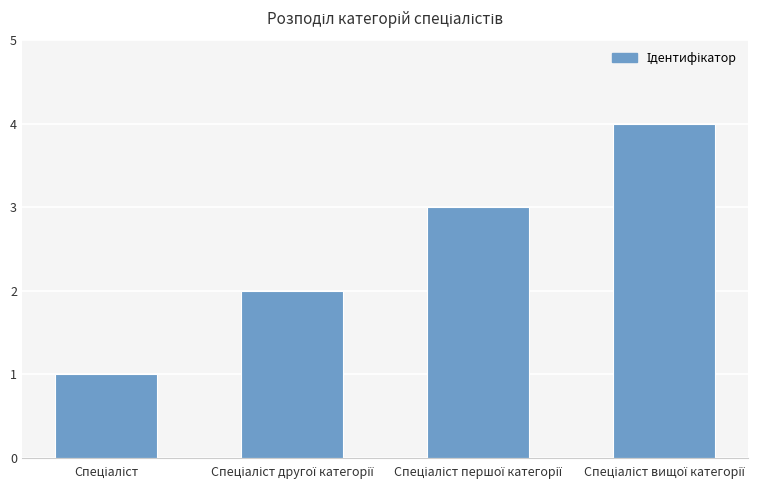

What is the difference between the maximum and minimum values?

3